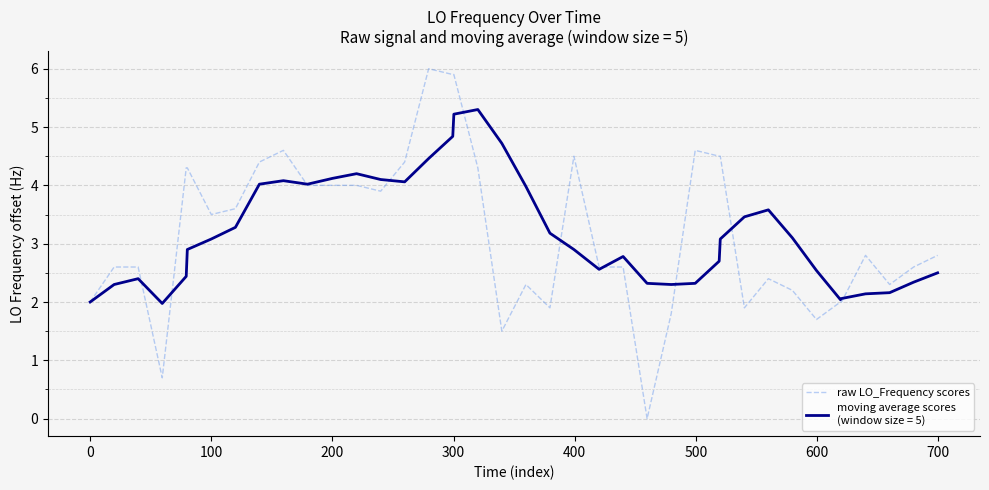

What is the maximum value shown in the chart?

6.0